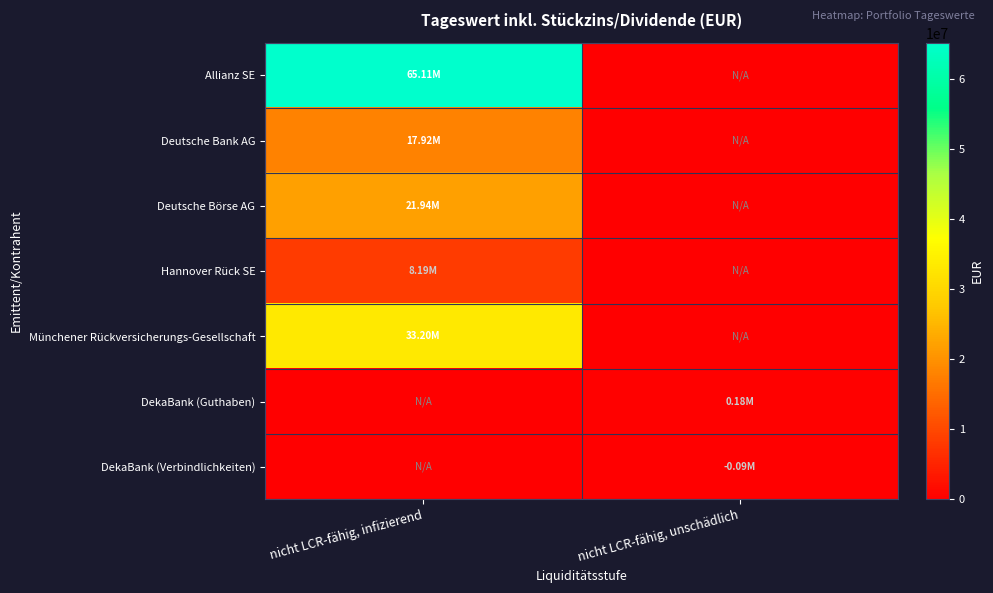

Between nicht LCR-fähig, unschädlich and nicht LCR-fähig, infizierend, which is larger?

nicht LCR-fähig, infizierend